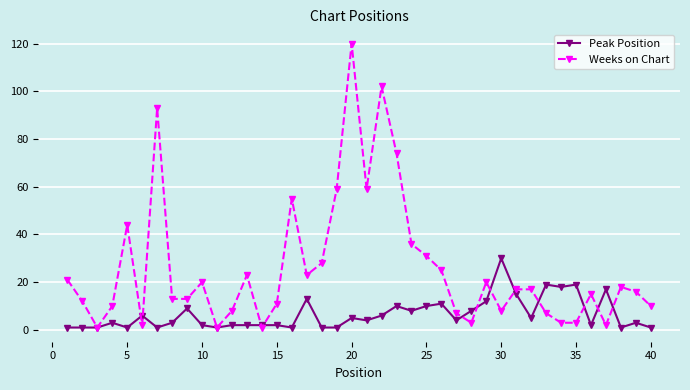

Rank the series by their maximum value, from lowest to highest.

Peak Position, Weeks on Chart